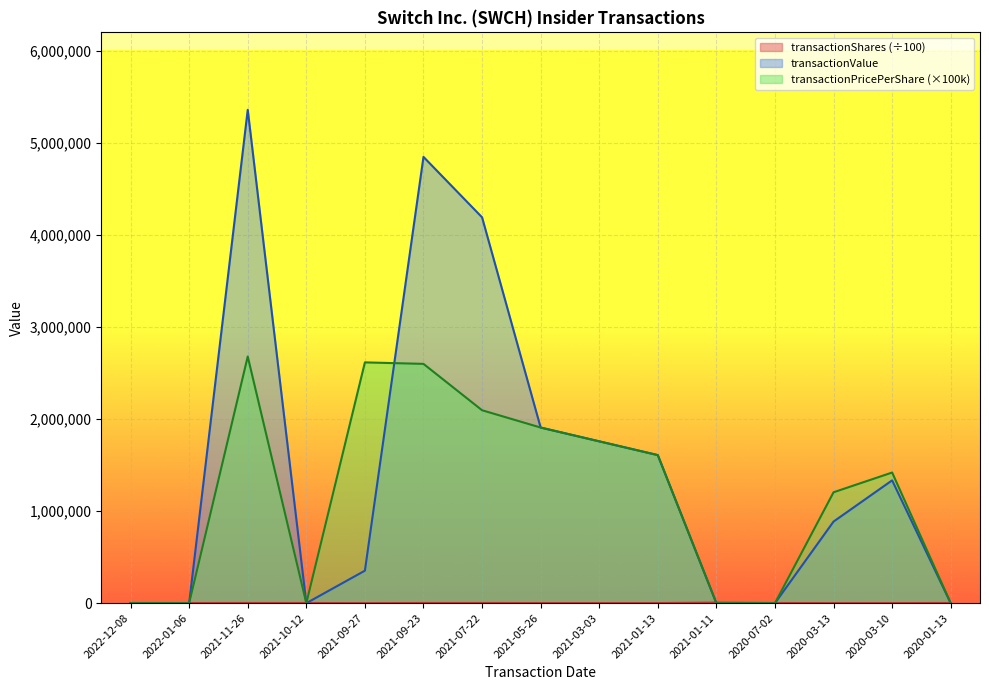

Which series has the widest spread of values?

transactionValue